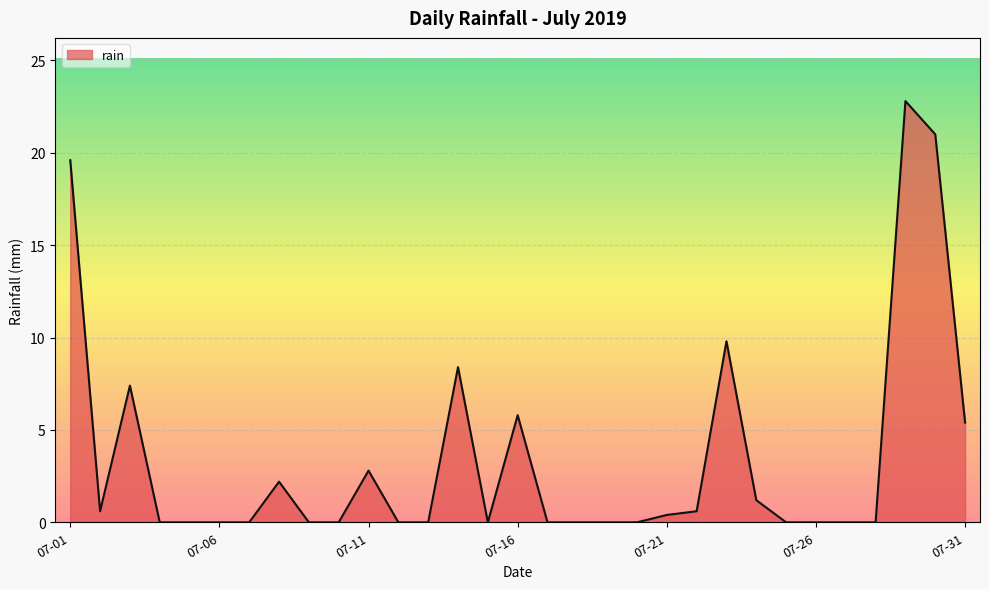

What is the maximum value shown in the chart?

22.8